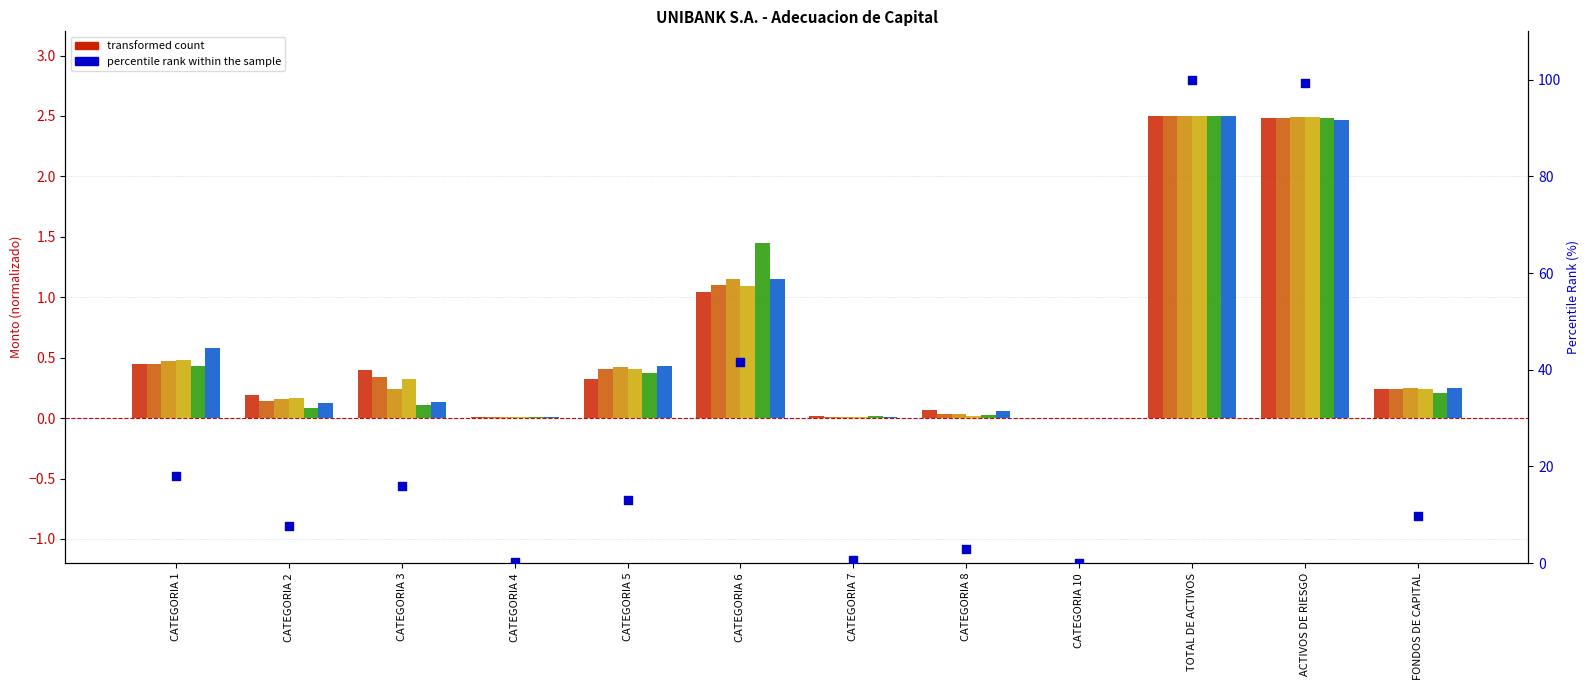

Which series contains the lowest Y value?

TRIMESTRE I 2018